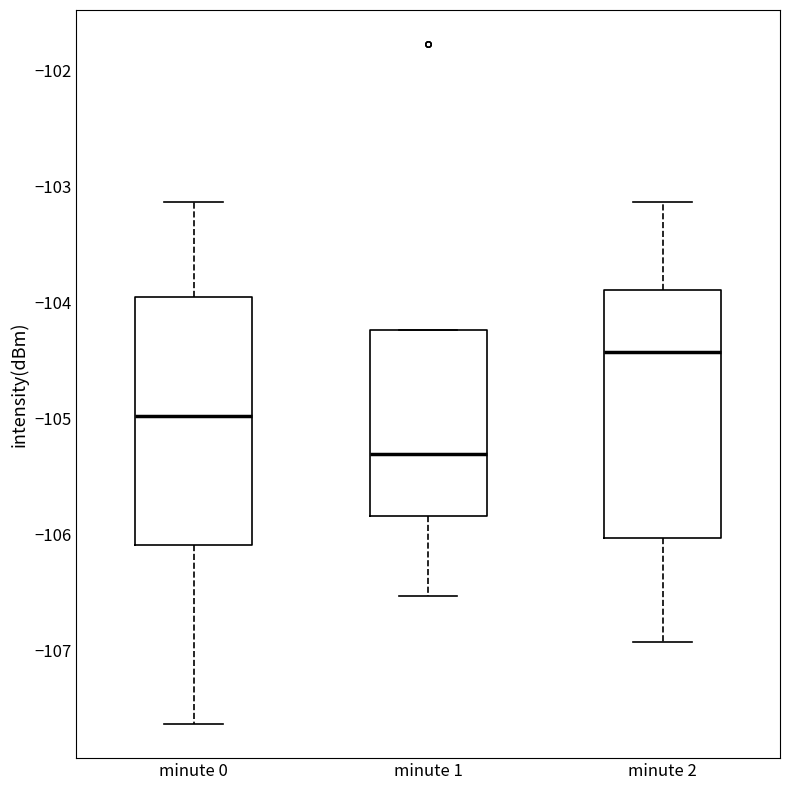

Which box's median line is the highest?

minute 2